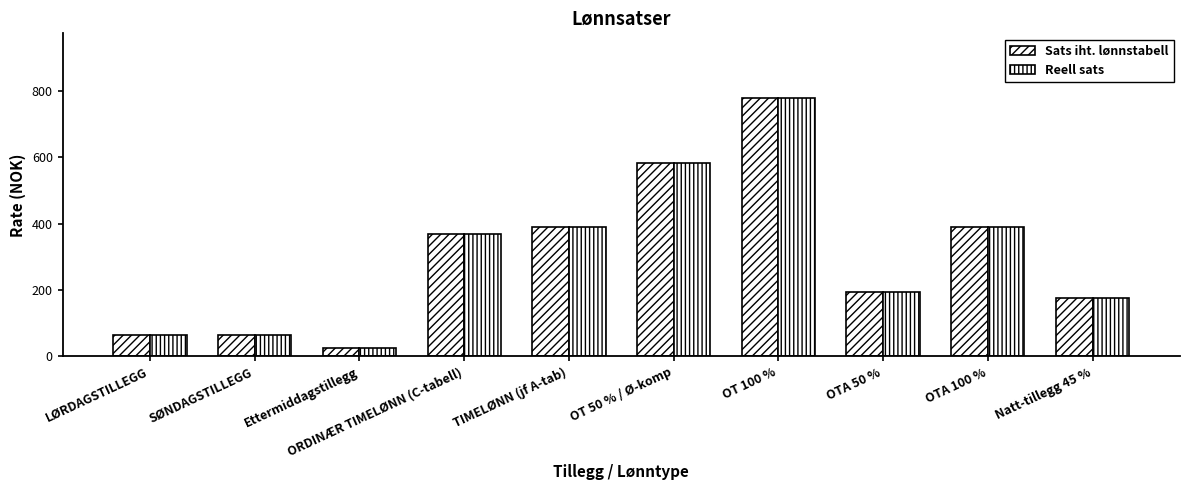

How many data points in Reell sats are less than 369?

5